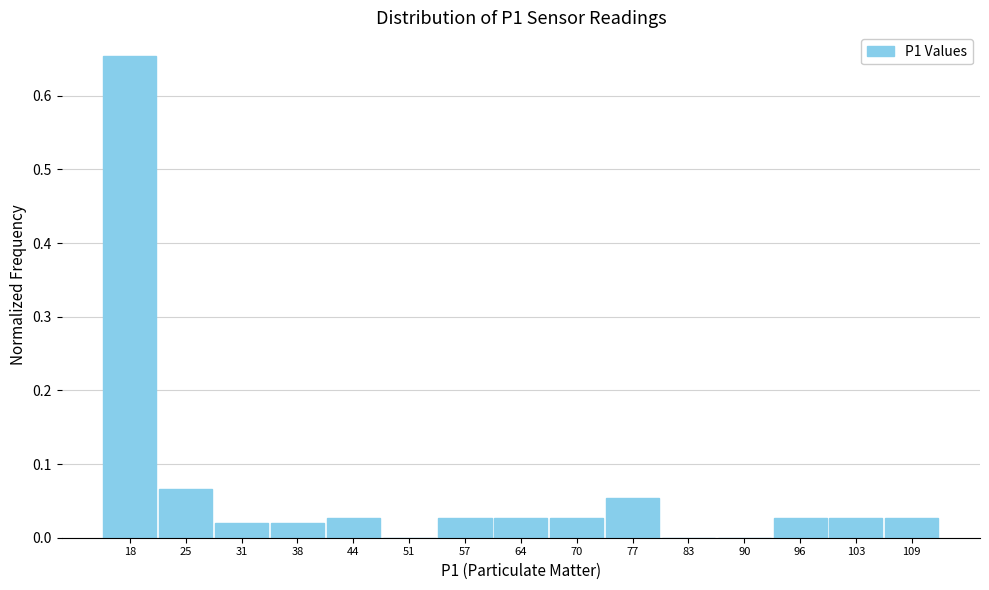

Reading left to right, list every bar in this chart as the range it spans on the x-axis followed by its height. Neither the bar edges nor the heights are printed on the chart, so give them approximately, as read against the axes.

16 to 22: 0.65
22 to 29: 0.07
29 to 35: 0.02
35 to 41: 0.02
41 to 48: 0.03
48 to 54: 0
54 to 61: 0.03
61 to 67: 0.03
67 to 74: 0.03
74 to 80: 0.05
80 to 87: 0
87 to 93: 0
93 to 100: 0.03
100 to 106: 0.03
106 to 113: 0.03